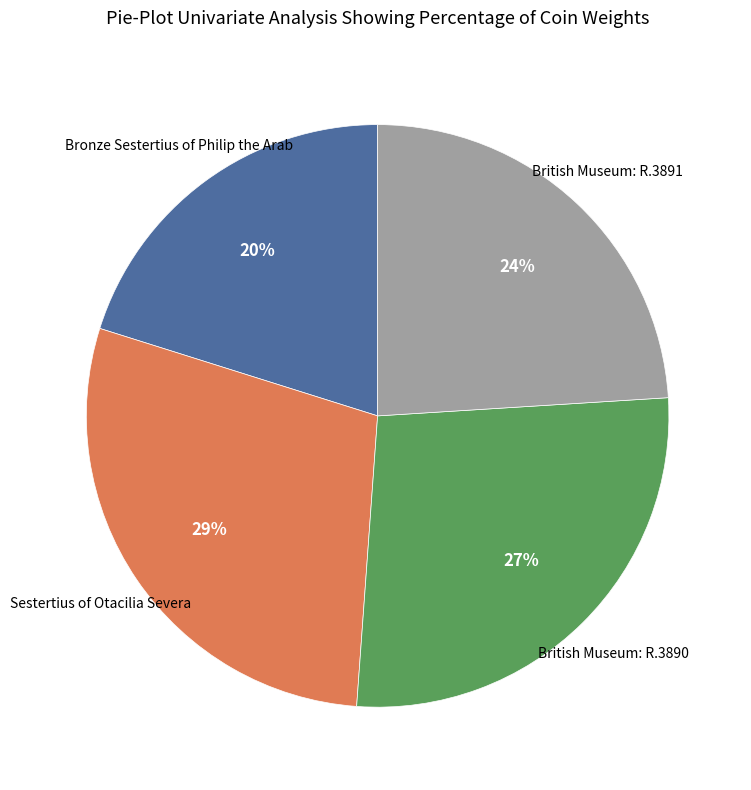

How many slices are in this pie chart?

4